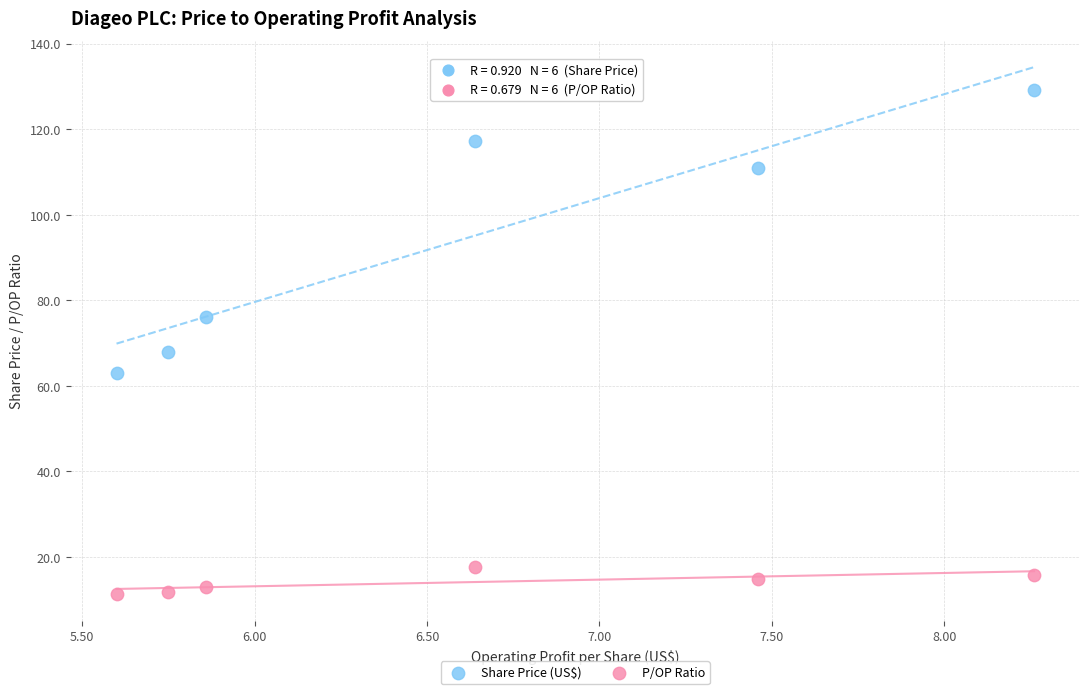

Across all data points, what is the average Y value?

54.0